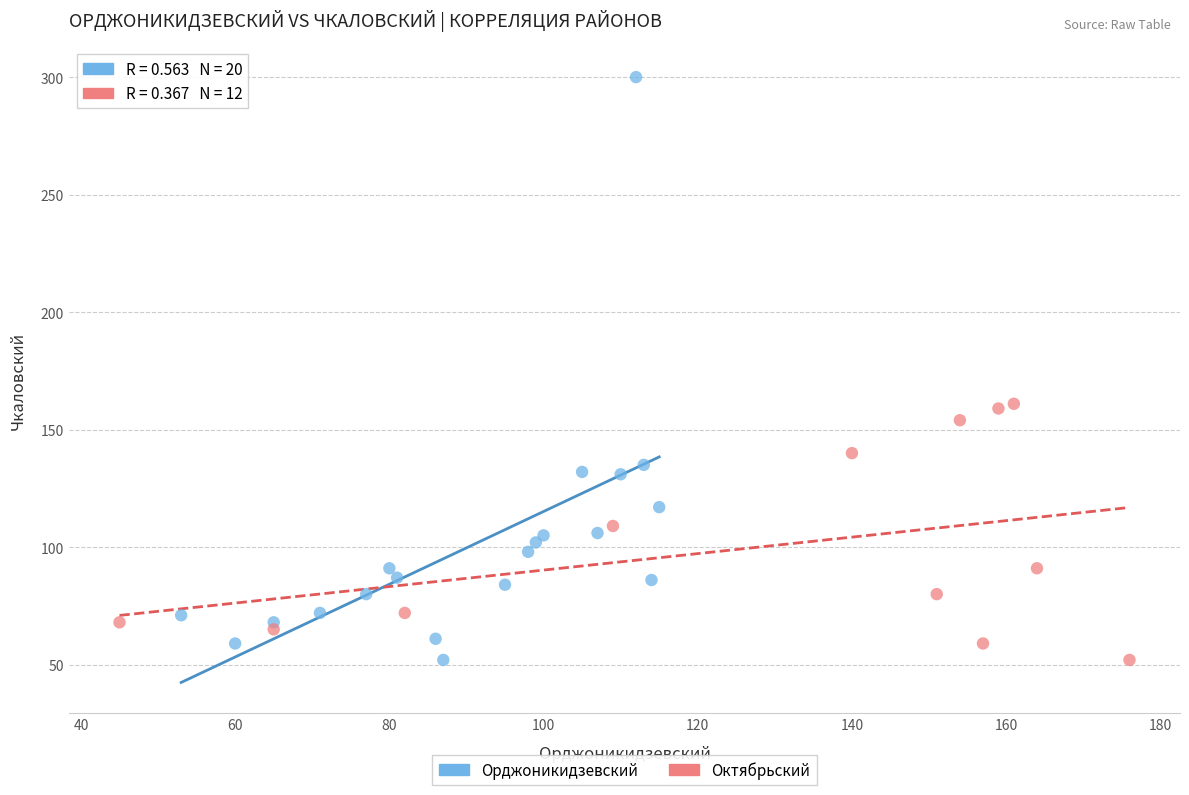

Which series reaches the maximum Y coordinate?

Орджоникидзевский